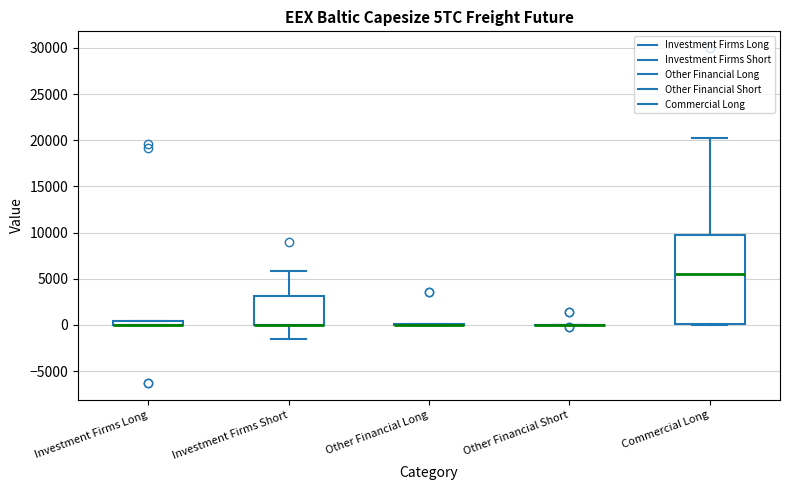

Where is the lower edge of the box for Investment Firms Long on the y-axis? The values are not printed on the chart, so give them approximately, as read against the axis.

0